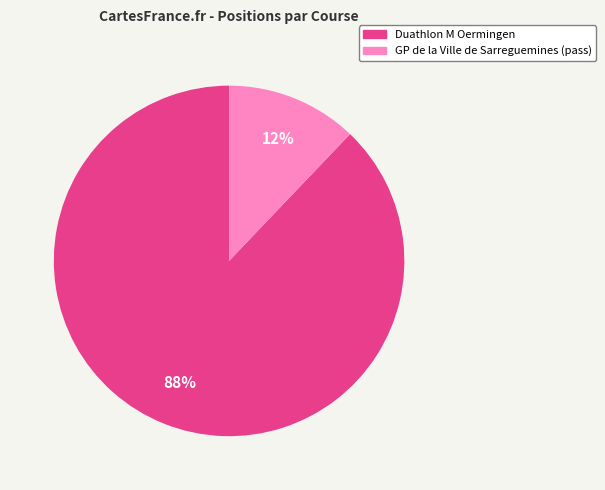

Count the number of slices in the pie.

2